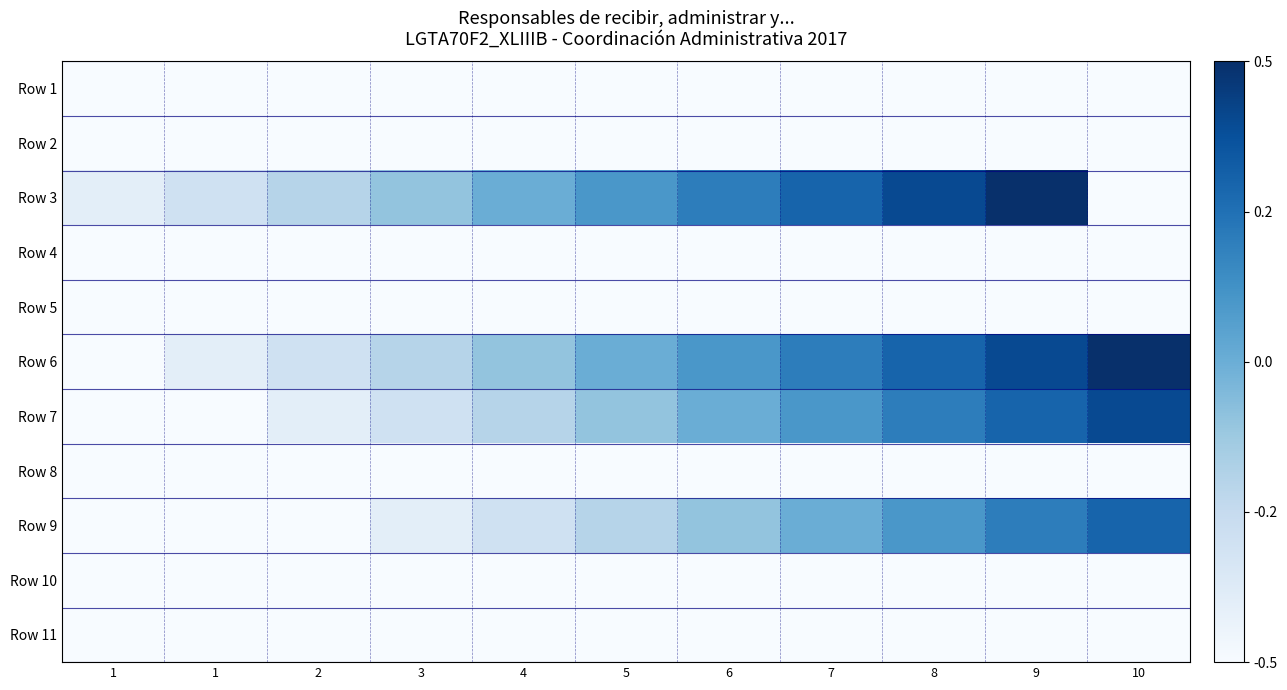

Reading left to right, list all the values displayed in this chart.

Row 1: 1=-0.5	1=-0.5	2=-0.5	3=-0.5	4=-0.5	5=-0.5	6=-0.5	7=-0.5	8=-0.5	9=-0.5	10=-0.5
Row 2: 1=-0.5	1=-0.5	2=-0.5	3=-0.5	4=-0.5	5=-0.5	6=-0.5	7=-0.5	8=-0.5	9=-0.5	10=-0.5
Row 3: 1=-0.4	1=-0.3	2=-0.2	3=-0.1	4=0.0	5=0.1	6=0.2	7=0.3	8=0.4	9=0.5	10=-0.5
Row 4: 1=-0.5	1=-0.5	2=-0.5	3=-0.5	4=-0.5	5=-0.5	6=-0.5	7=-0.5	8=-0.5	9=-0.5	10=-0.5
Row 5: 1=-0.5	1=-0.5	2=-0.5	3=-0.5	4=-0.5	5=-0.5	6=-0.5	7=-0.5	8=-0.5	9=-0.5	10=-0.5
Row 6: 1=-0.5	1=-0.4	2=-0.3	3=-0.2	4=-0.1	5=0.0	6=0.1	7=0.2	8=0.3	9=0.4	10=0.5
Row 7: 1=-0.5	1=-0.5	2=-0.4	3=-0.3	4=-0.2	5=-0.1	6=0.0	7=0.1	8=0.2	9=0.3	10=0.4
Row 8: 1=-0.5	1=-0.5	2=-0.5	3=-0.5	4=-0.5	5=-0.5	6=-0.5	7=-0.5	8=-0.5	9=-0.5	10=-0.5
Row 9: 1=-0.5	1=-0.5	2=-0.5	3=-0.4	4=-0.3	5=-0.2	6=-0.1	7=0.0	8=0.1	9=0.2	10=0.3
Row 10: 1=-0.5	1=-0.5	2=-0.5	3=-0.5	4=-0.5	5=-0.5	6=-0.5	7=-0.5	8=-0.5	9=-0.5	10=-0.5
Row 11: 1=-0.5	1=-0.5	2=-0.5	3=-0.5	4=-0.5	5=-0.5	6=-0.5	7=-0.5	8=-0.5	9=-0.5	10=-0.5